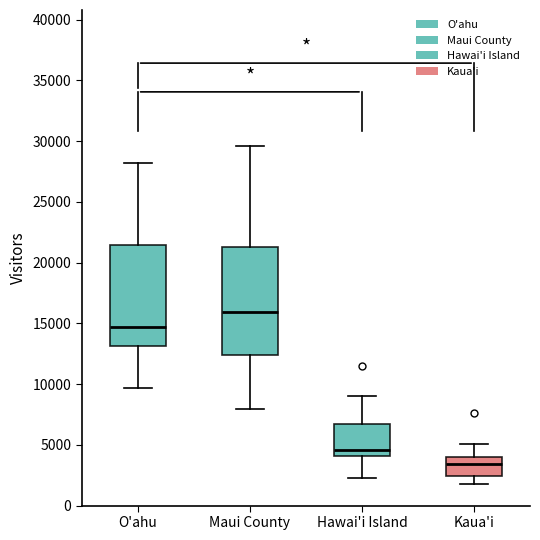

Which box's median line is the lowest?

Kaua'i